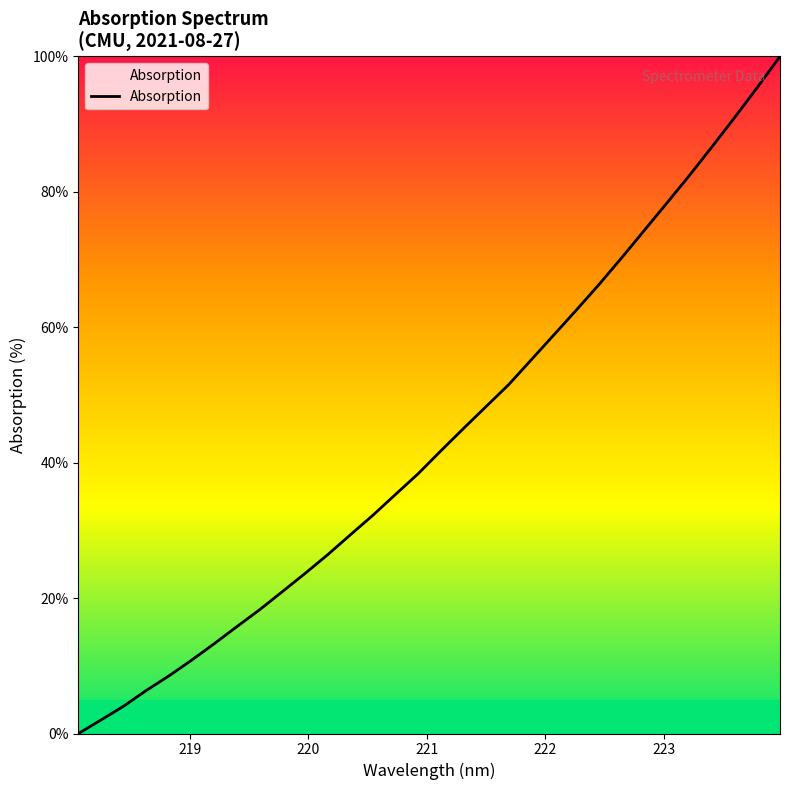

What is the difference between the second highest and minimum values?

95.5